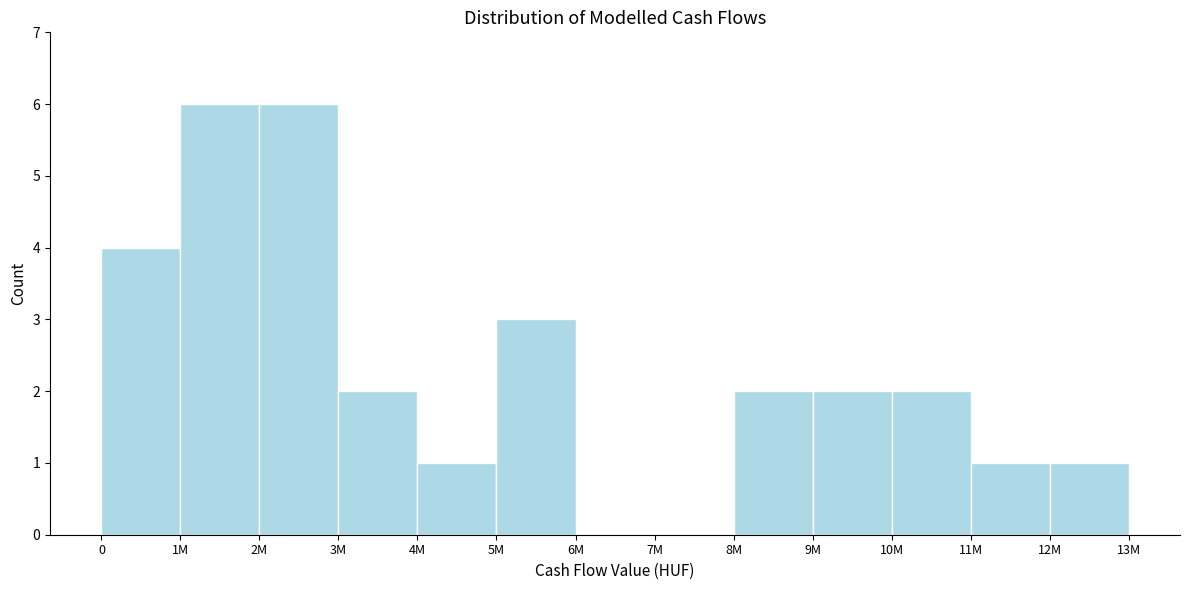

Reading right to left, what are all the values shown in this chart?

12M=1	11M=1	10M=2	9M=2	8M=2	7M=0	6M=0	5M=3	4M=1	3M=2	2M=6	1M=6	0=4